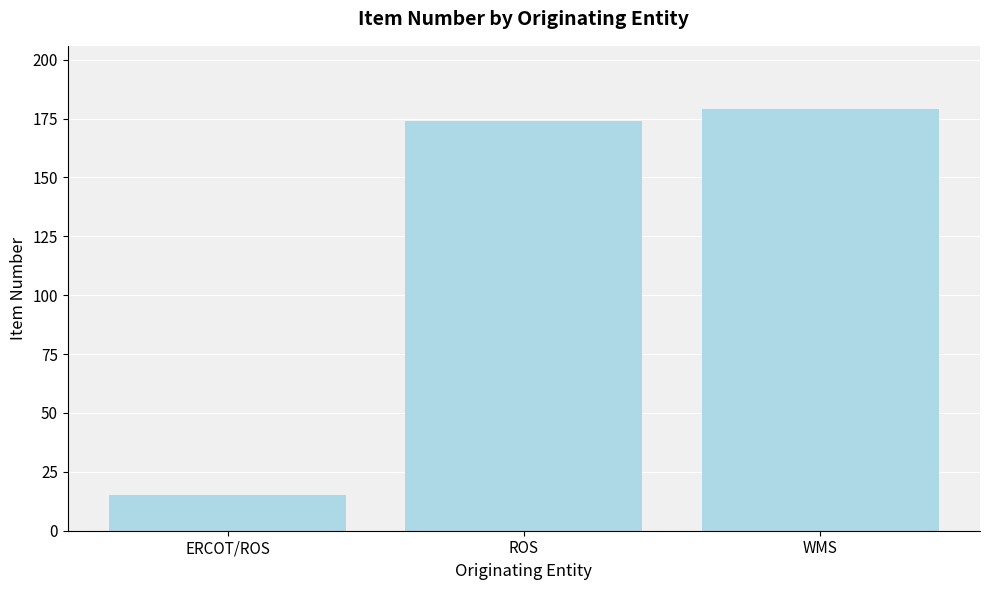

The chart shows a value of 36 at WMS. True or false?

False